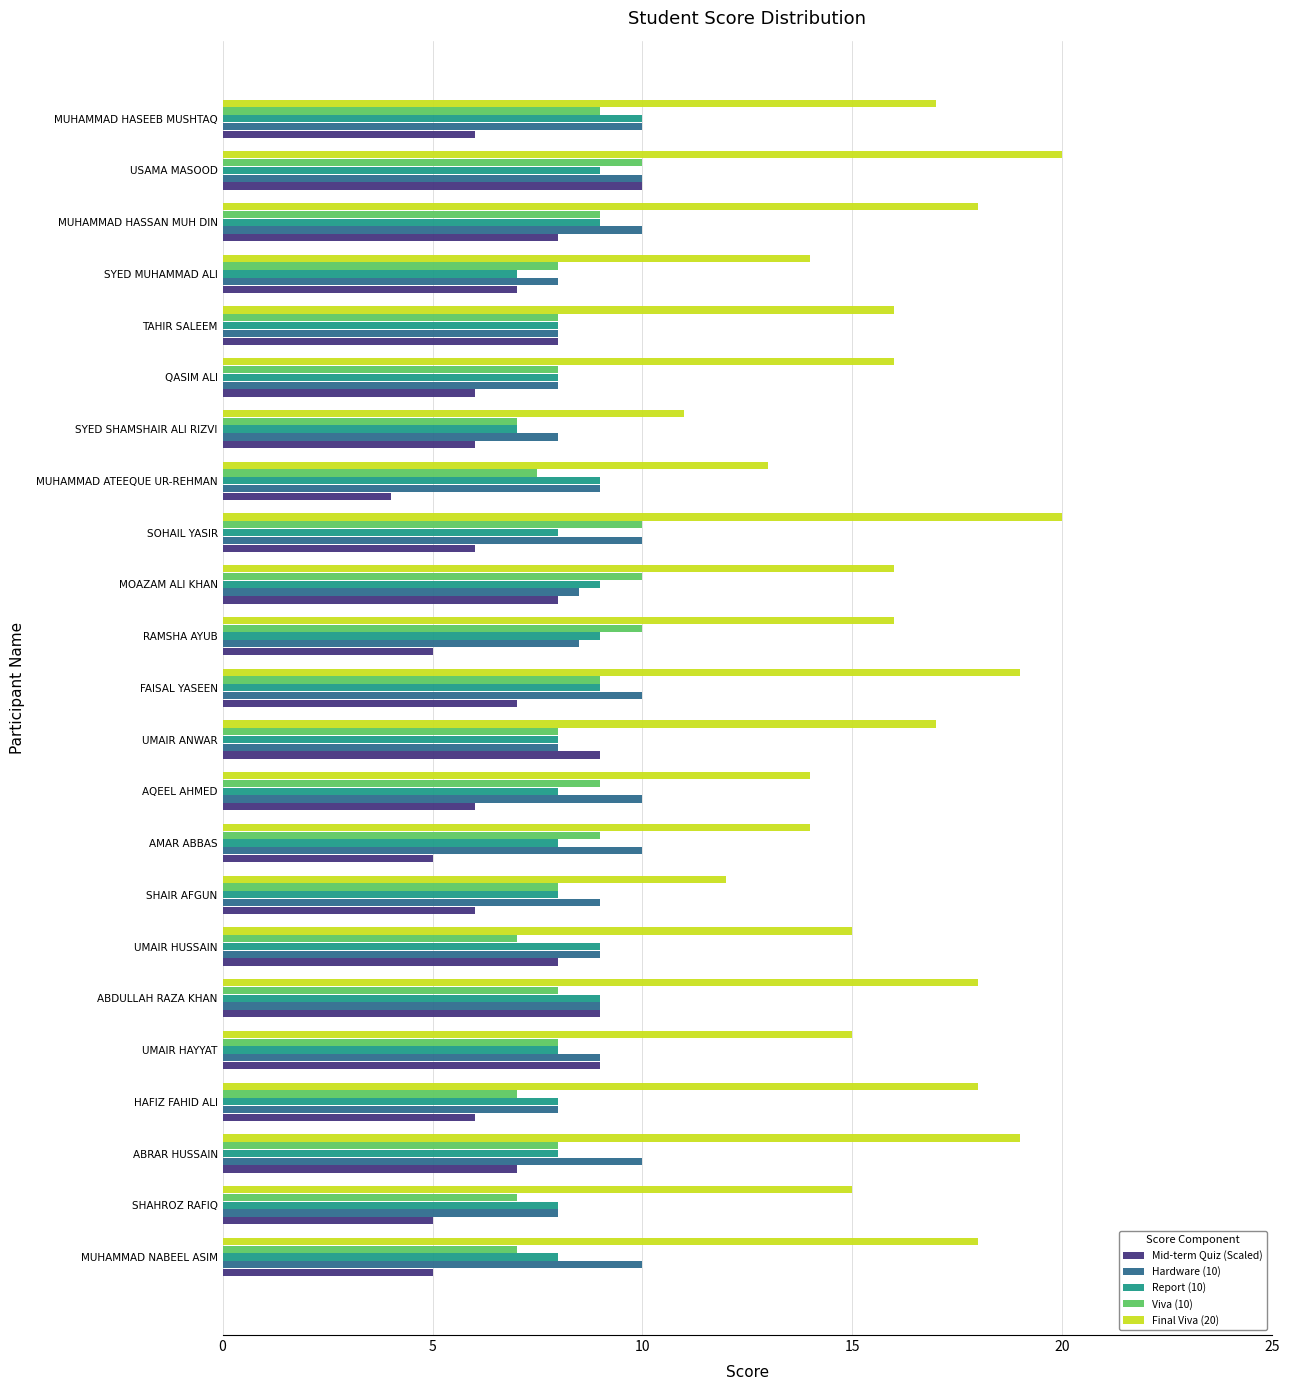

The value of Mid-term Quiz (Scaled) at TAHIR SALEEM is 13.5. True or false?

False